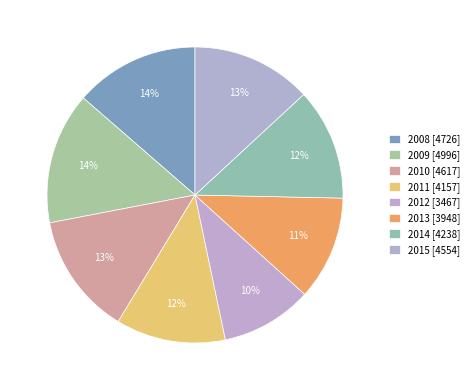

Is there a majority slice in this chart?

No